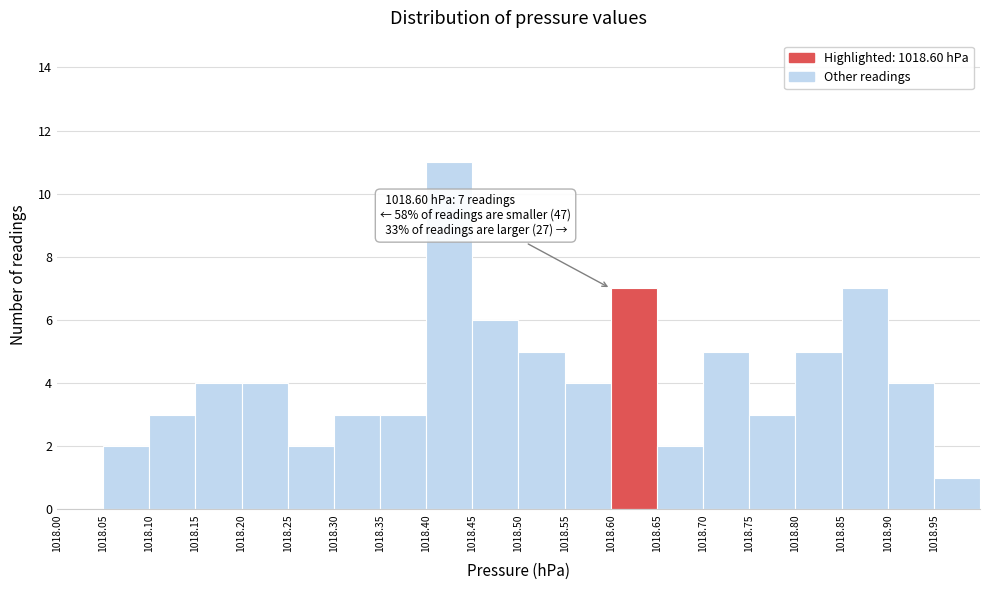

Which range on the x-axis has the tallest bar?

1018.40 to 1018.45